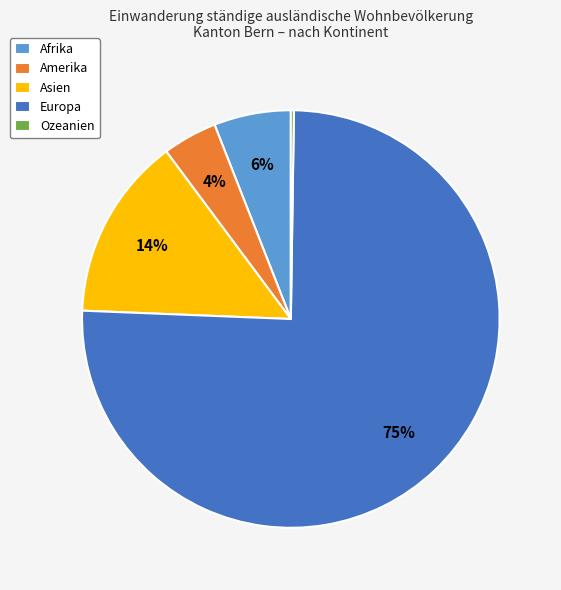

The Europa slice represents 67% of the pie. True or false?

False